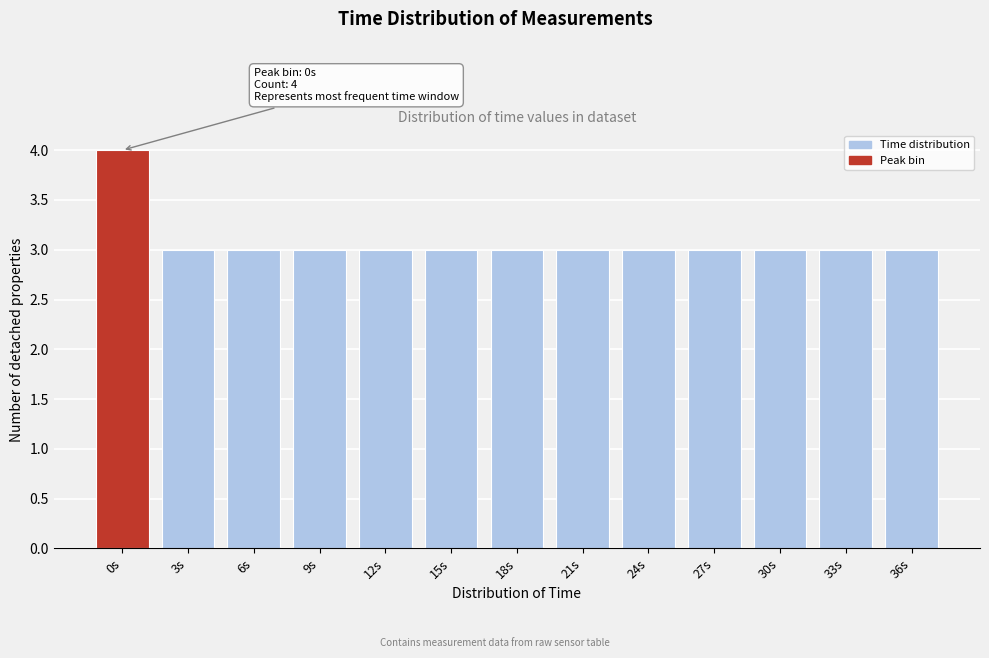

Reading left to right, what are all the values shown in this chart?

4	3	3	3	3	3	3	3	3	3	3	3	3